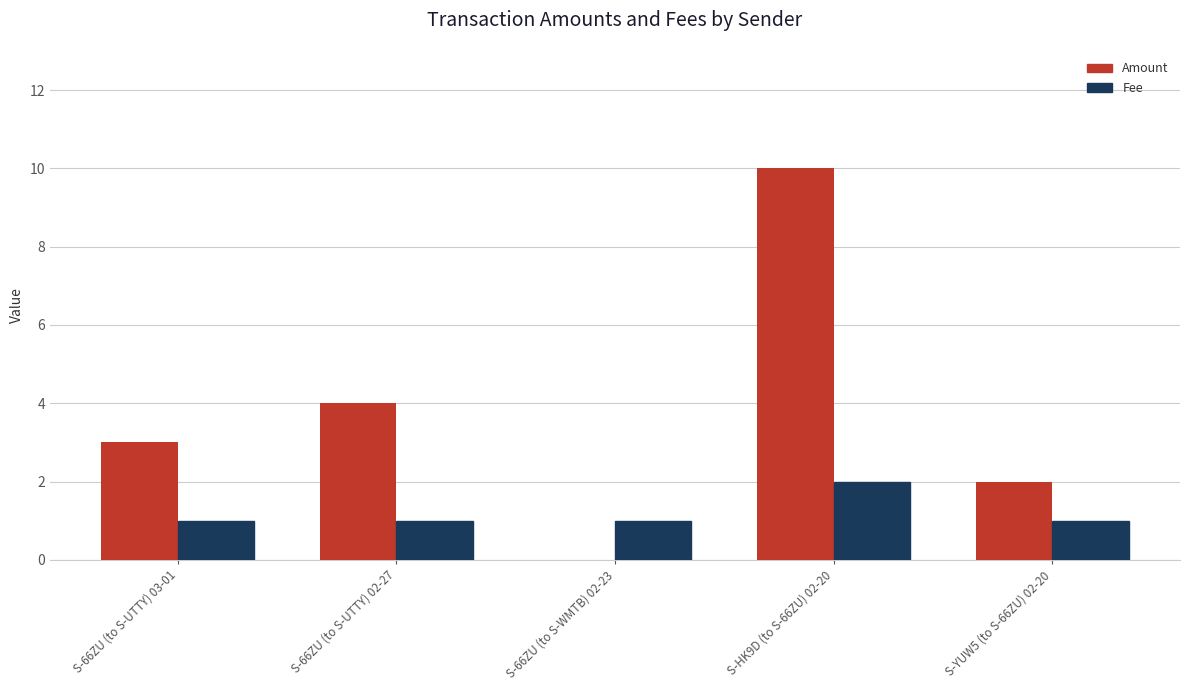

What is the sum of all Fee values?

6